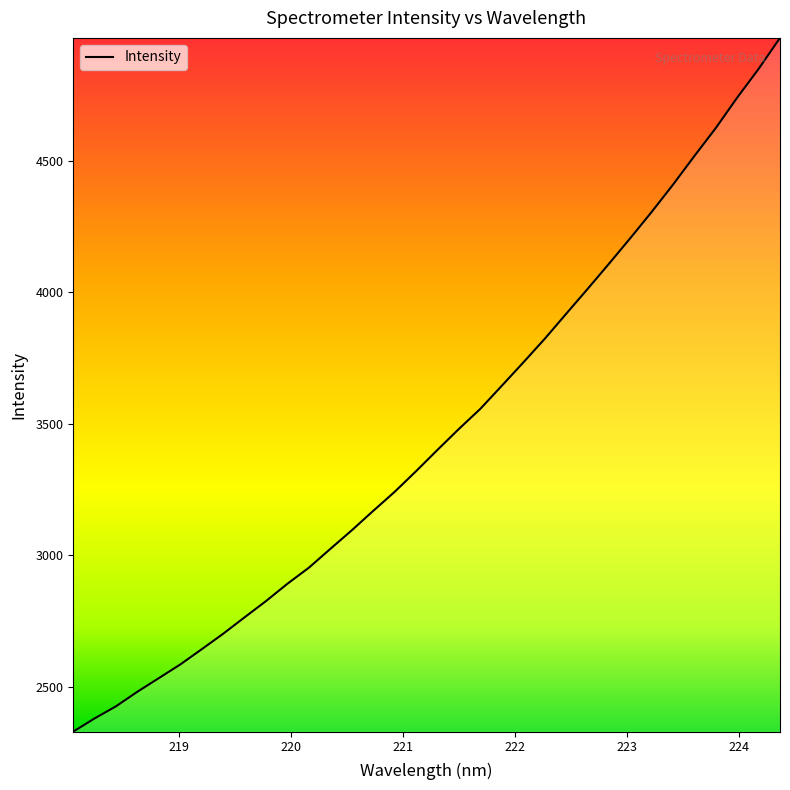

What is the difference between the maximum and minimum values?

2639.7